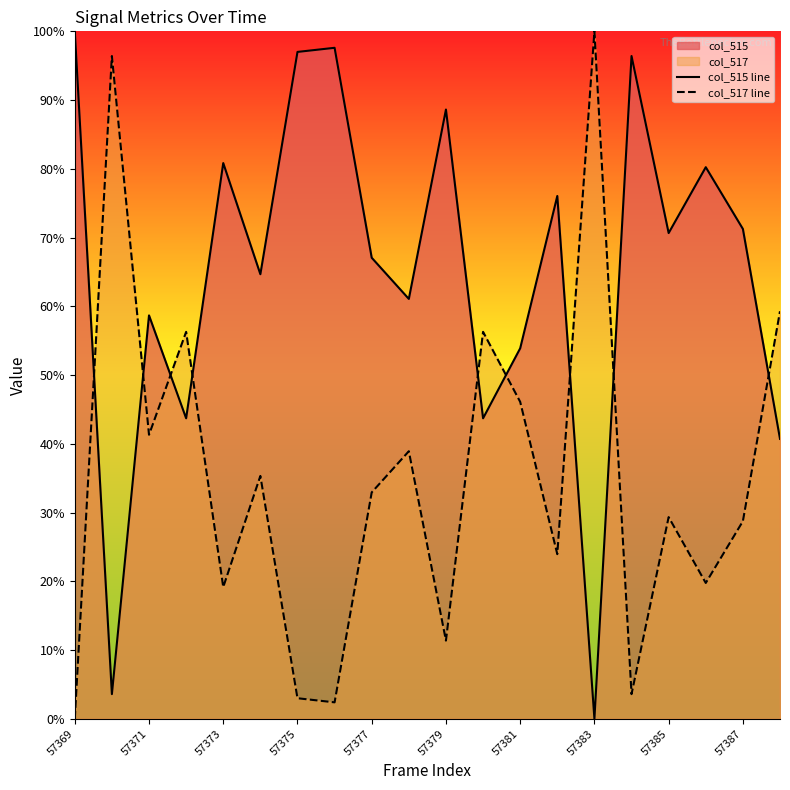

True or false: col_517 line has a value of 41.3 at 57371.

True